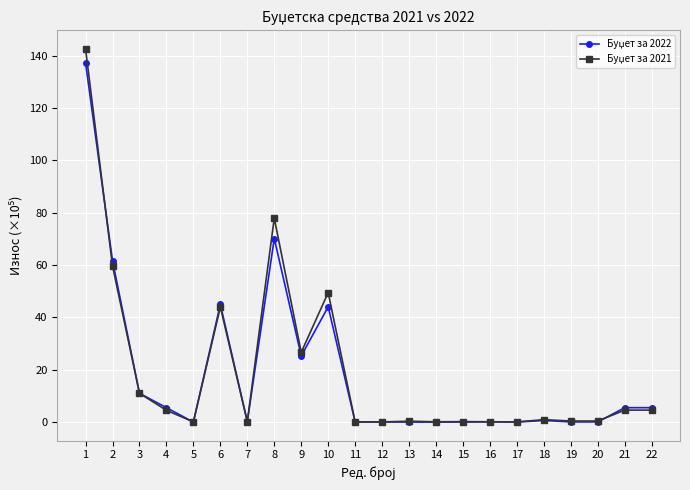

What is the total value across all series at 9?

51.9